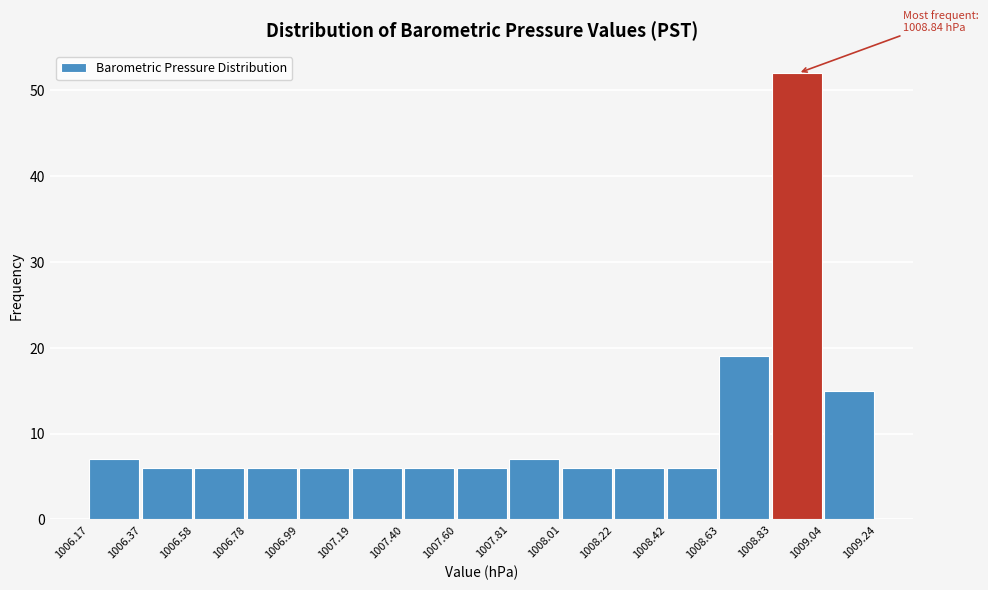

Which range on the x-axis has the tallest bar?

1008.83 to 1009.04